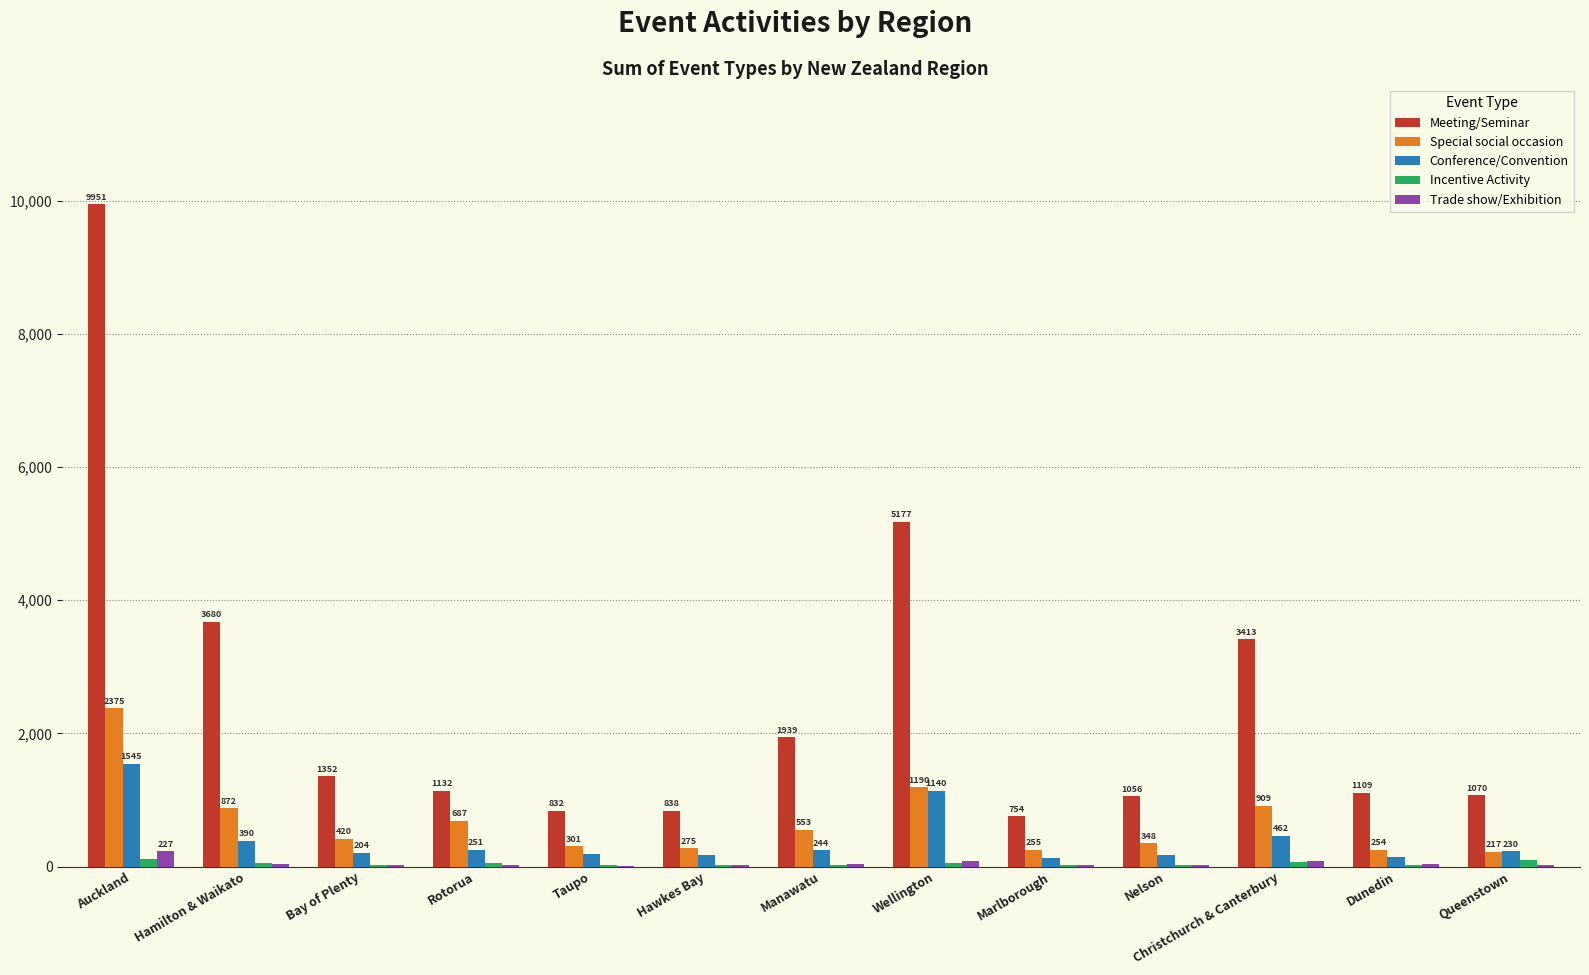

Which category has the highest value across all series?

Auckland